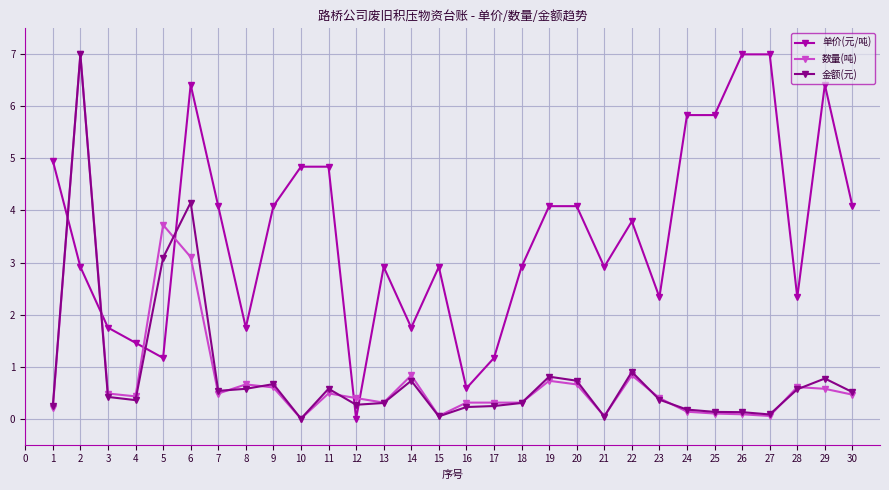

What is the value of the 金额(元) point at the 14th from the left?

0.7